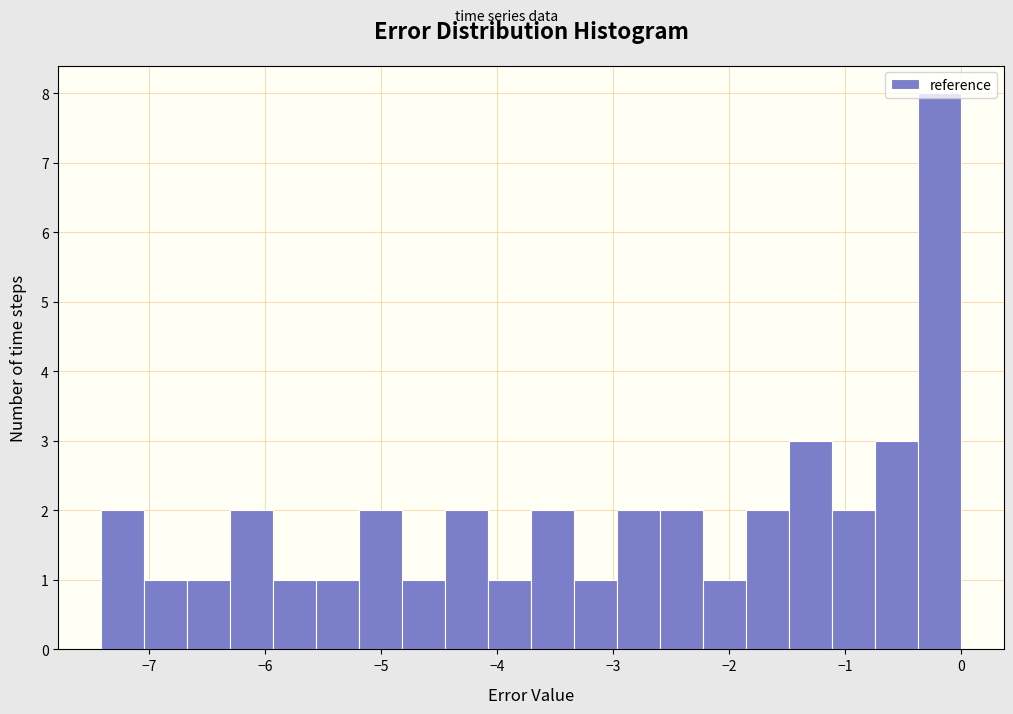

Read against the x-axis, roughly where is the centre of the tallest bar?

-0.2